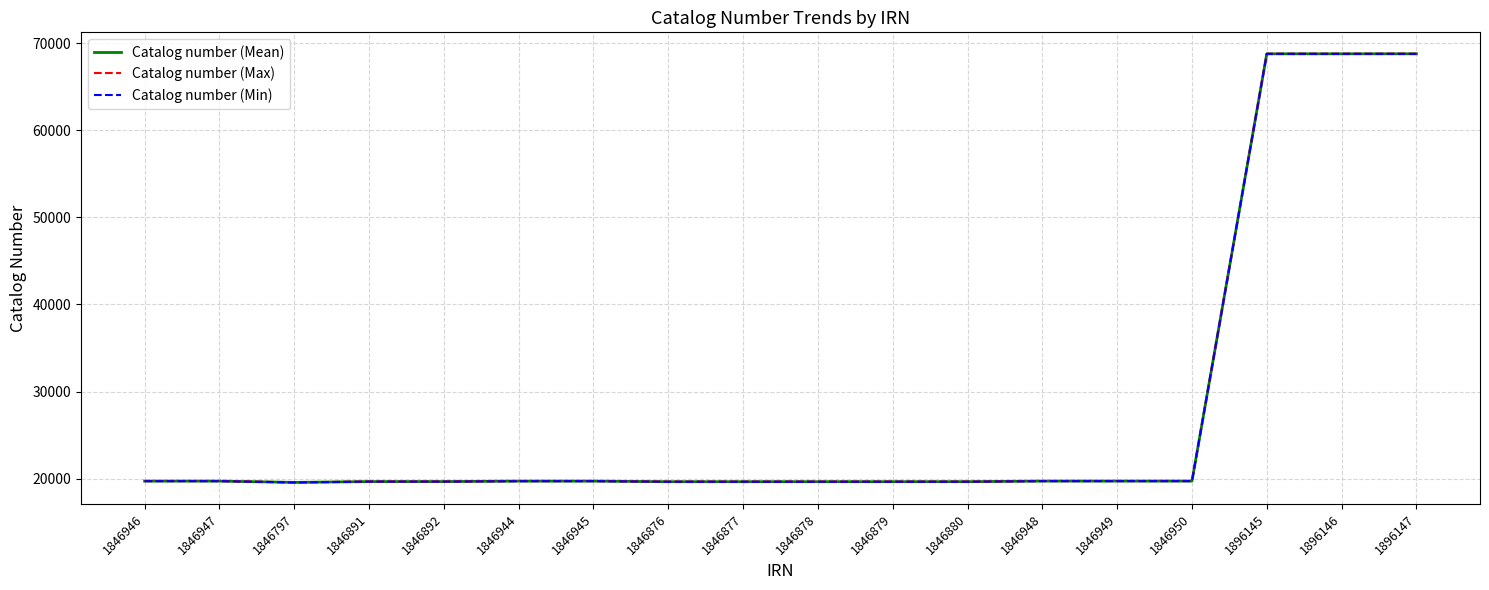

What position from the left is 1846879?

11